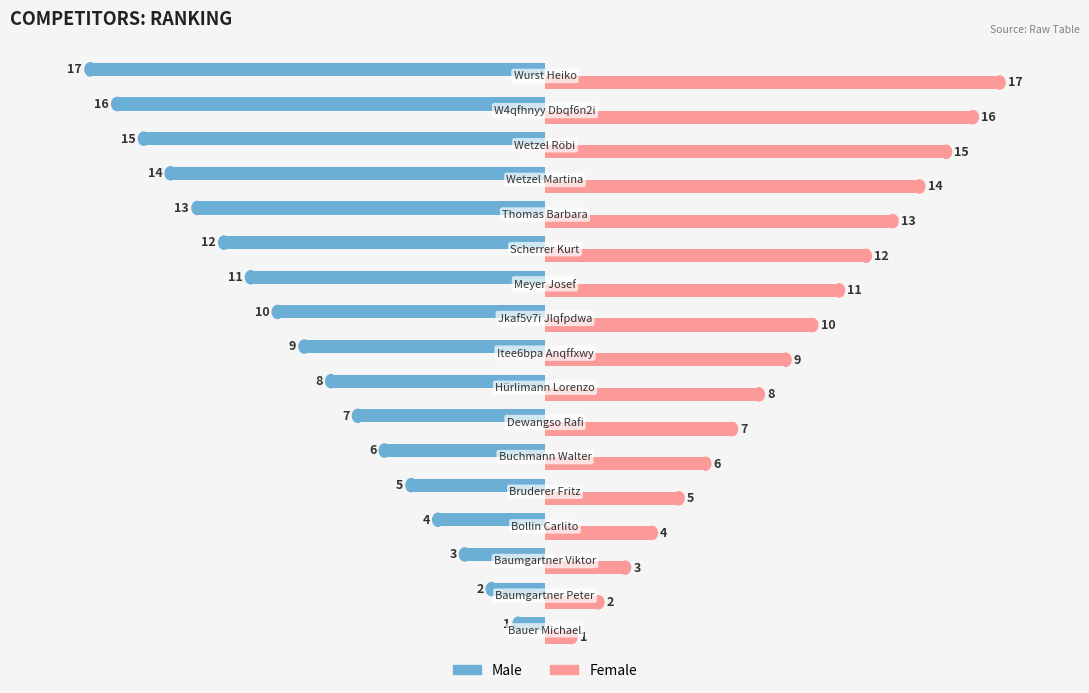

Rank the series by their average value, from highest to lowest.

Female, Male